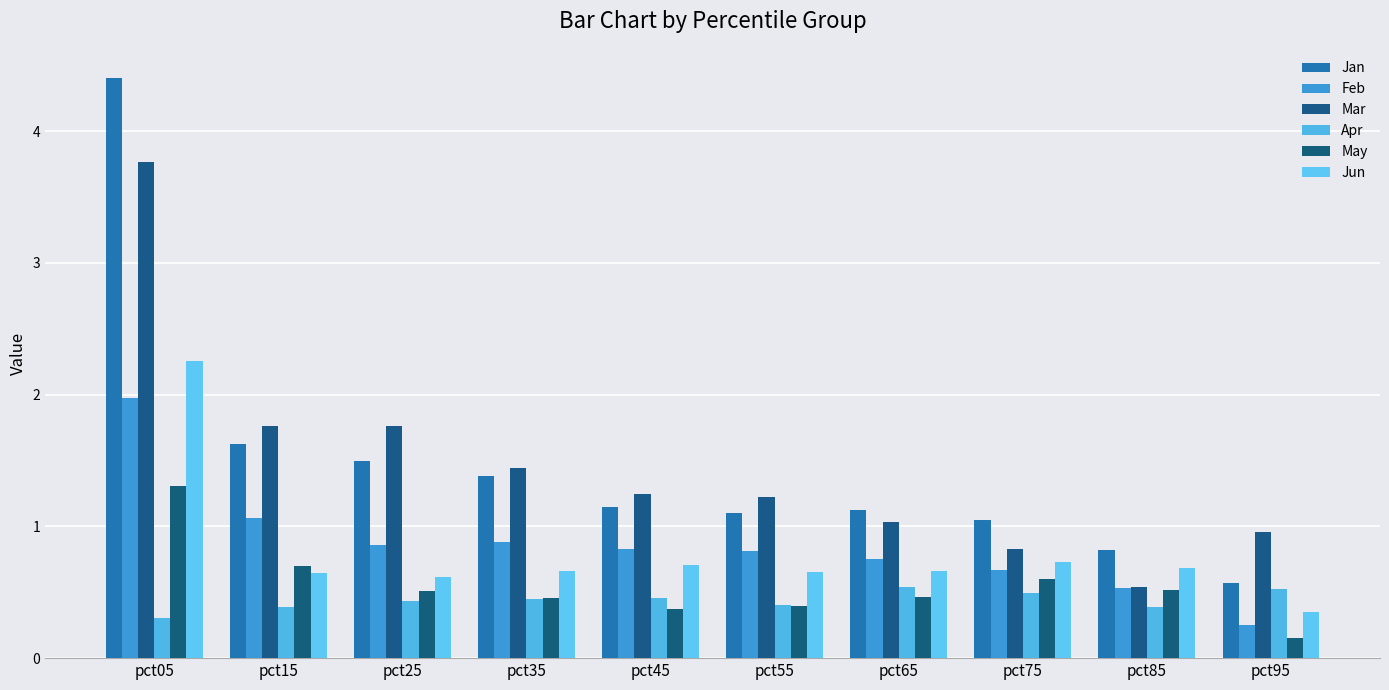

What are all the series names shown in the legend?

Jan, Feb, Mar, Apr, May, Jun